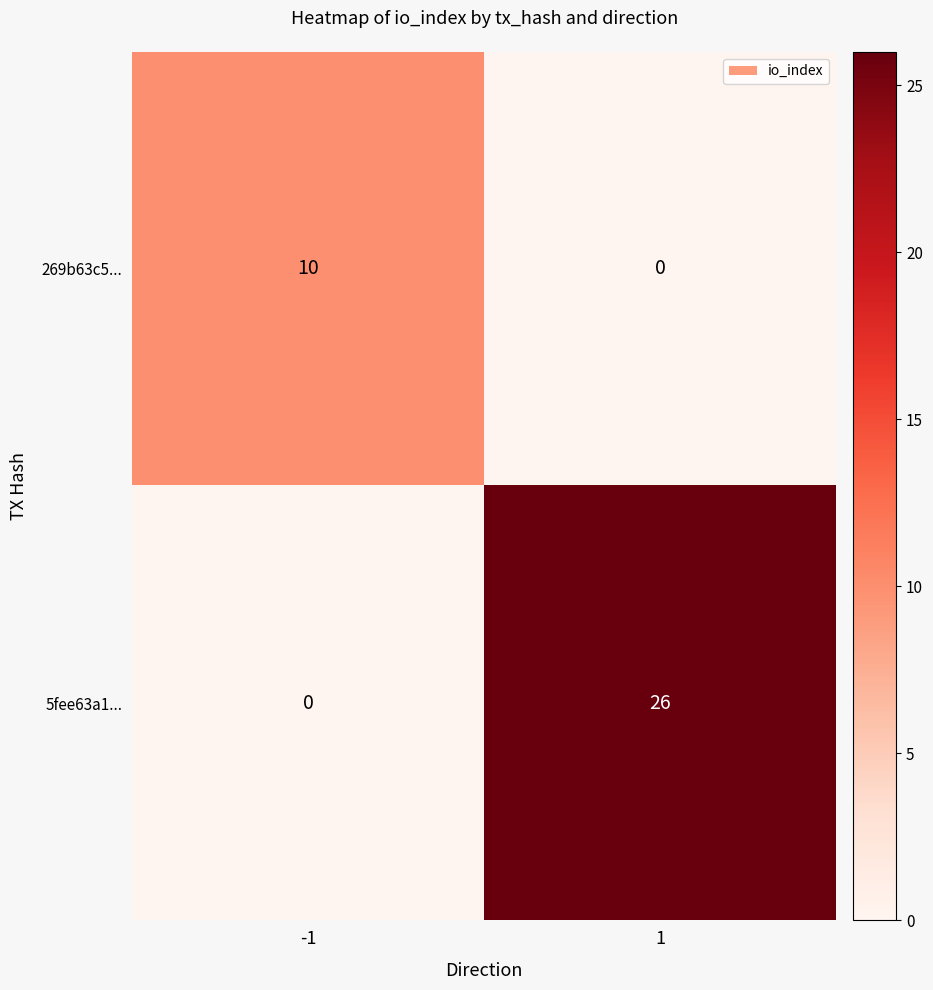

Count the number of data series in this chart.

2